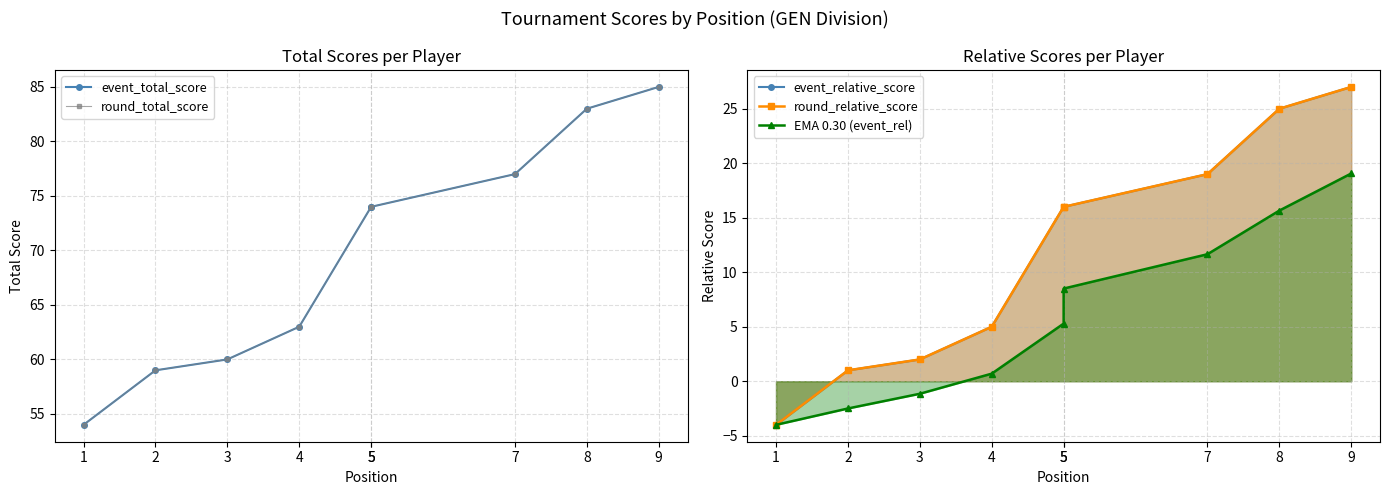

What is the value of the event_total_score point at the 4th from the left?

63.0